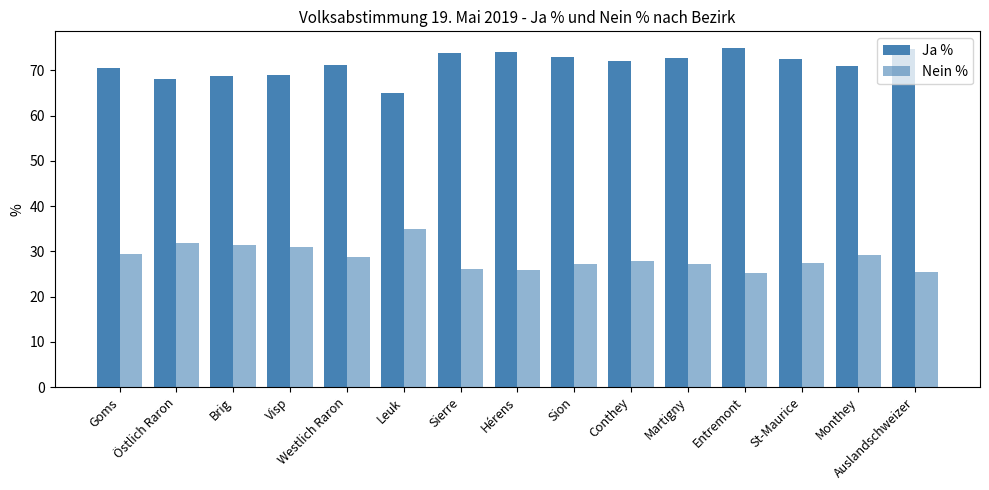

How many categories are shown in the chart?

15